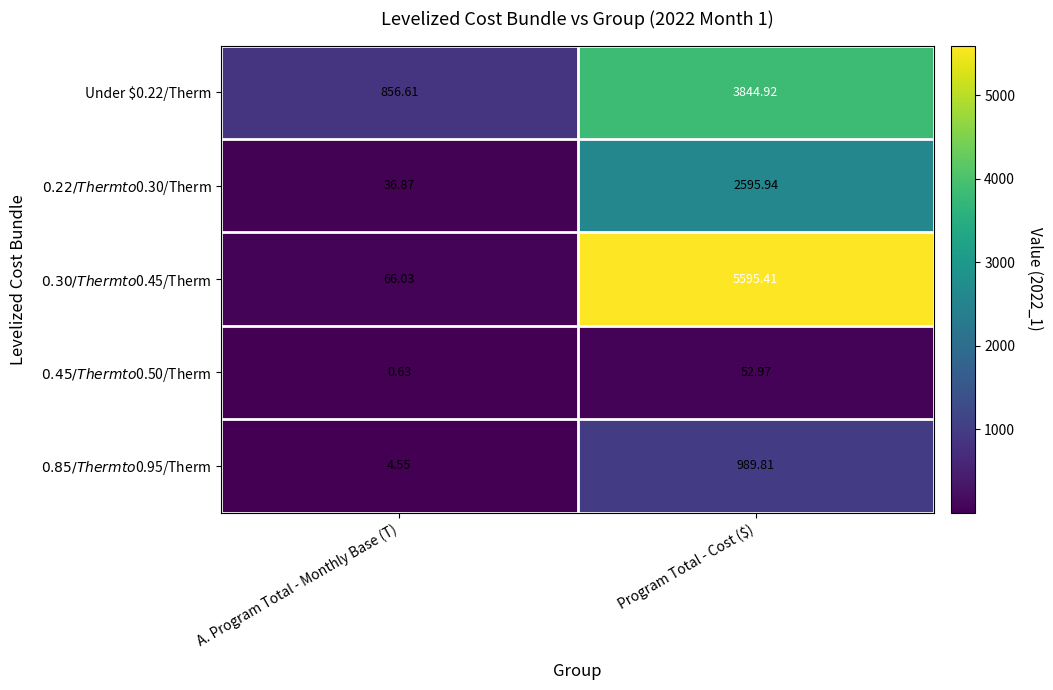

At which category is the sum across all series the highest?

Program Total - Cost ($)